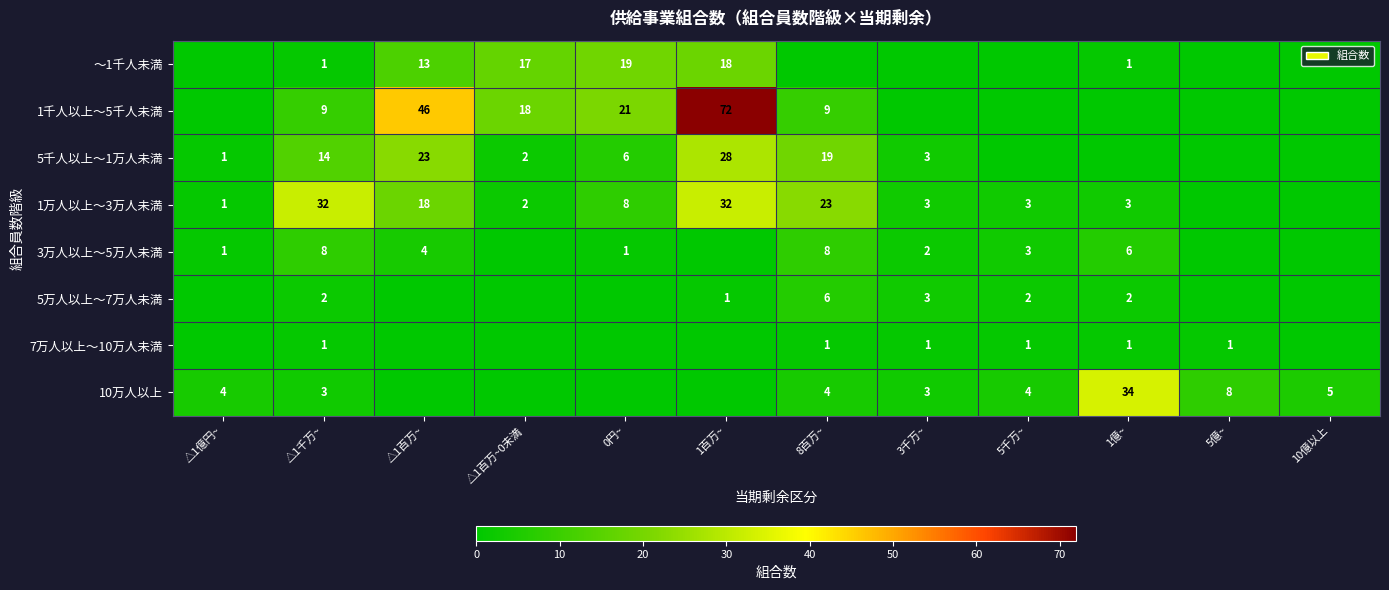

True or false: 1千人以上～5千人未満 has a value of 46 at △1百万~.

True